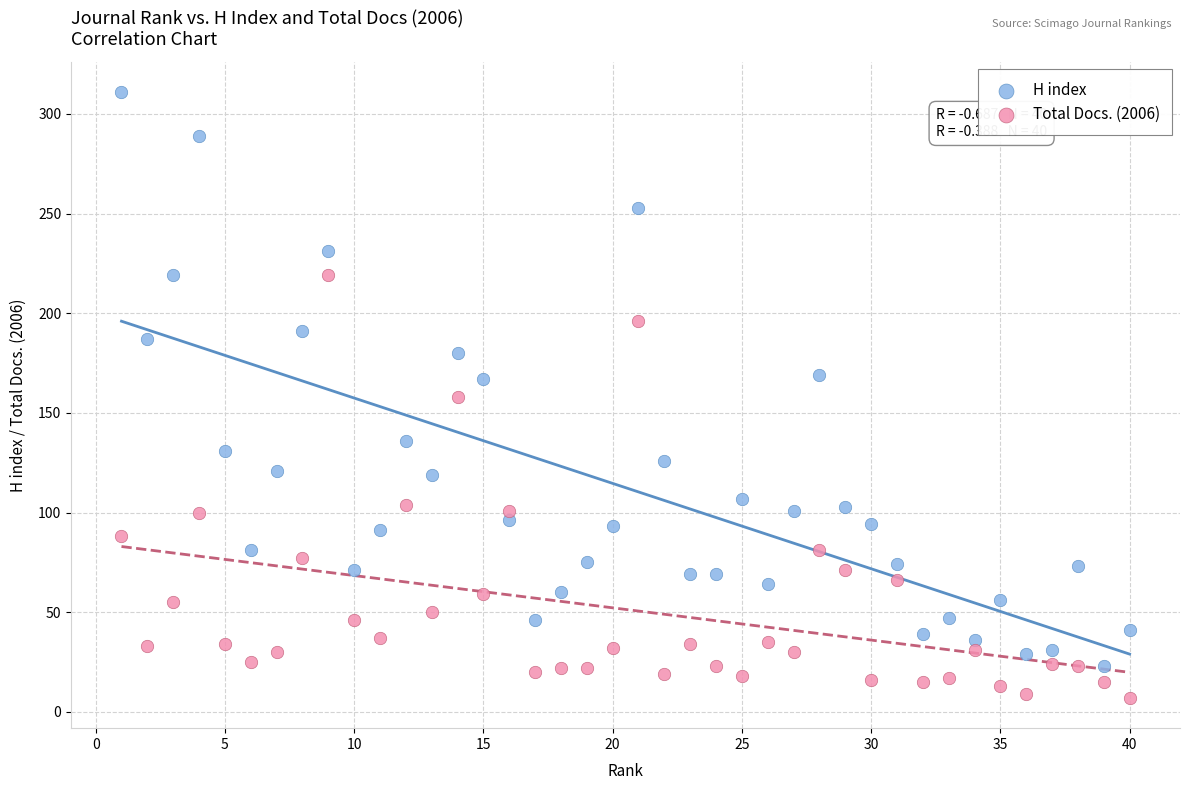

What are all the series names shown in the legend?

H index, Total Docs. (2006)